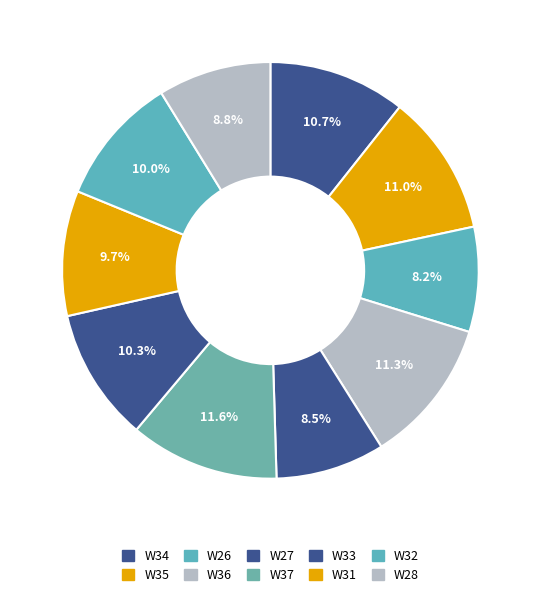

To the nearest percent, what is the combined percentage of W33 and W26?

18%